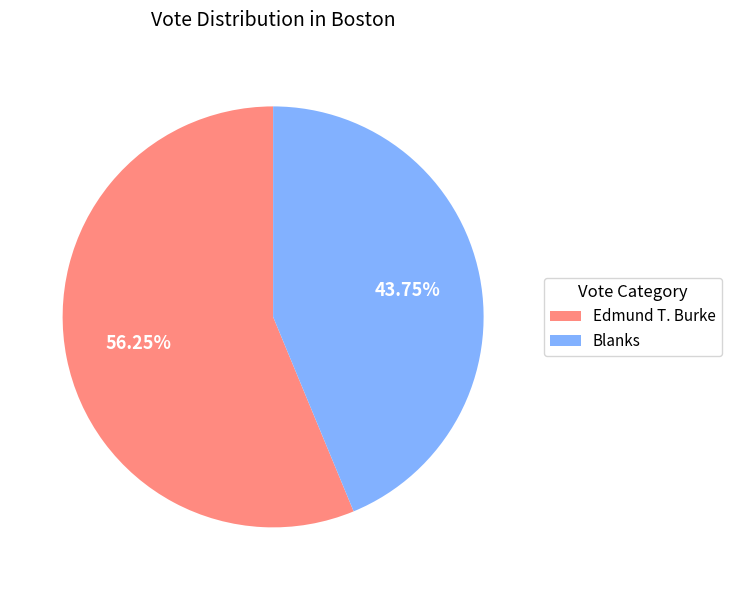

Count the number of slices in the pie.

2